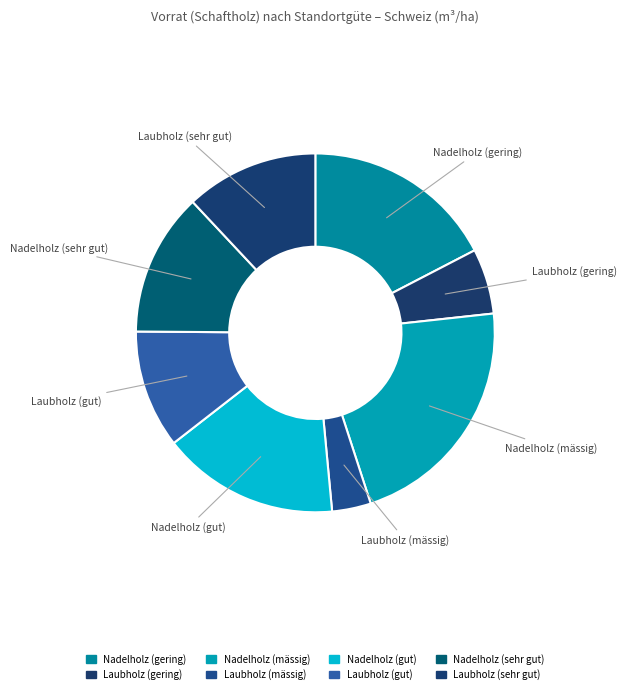

What percentage is the Laubholz (mässig) slice, to the nearest percent?

4%